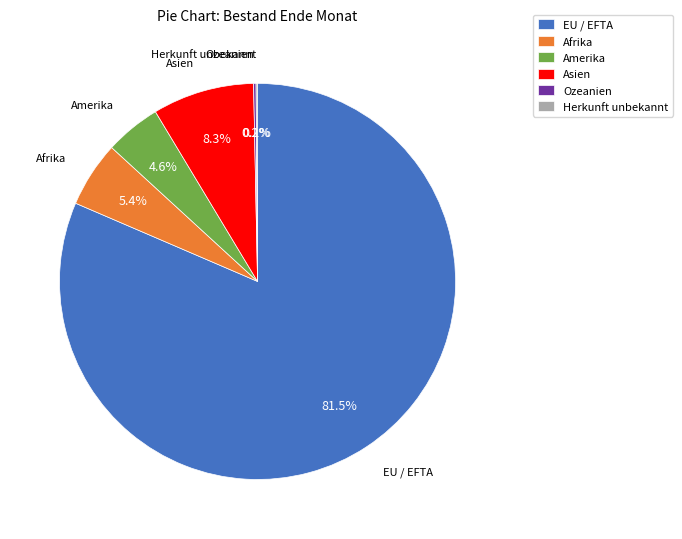

What percentage is the Afrika slice, to the nearest percent?

5%